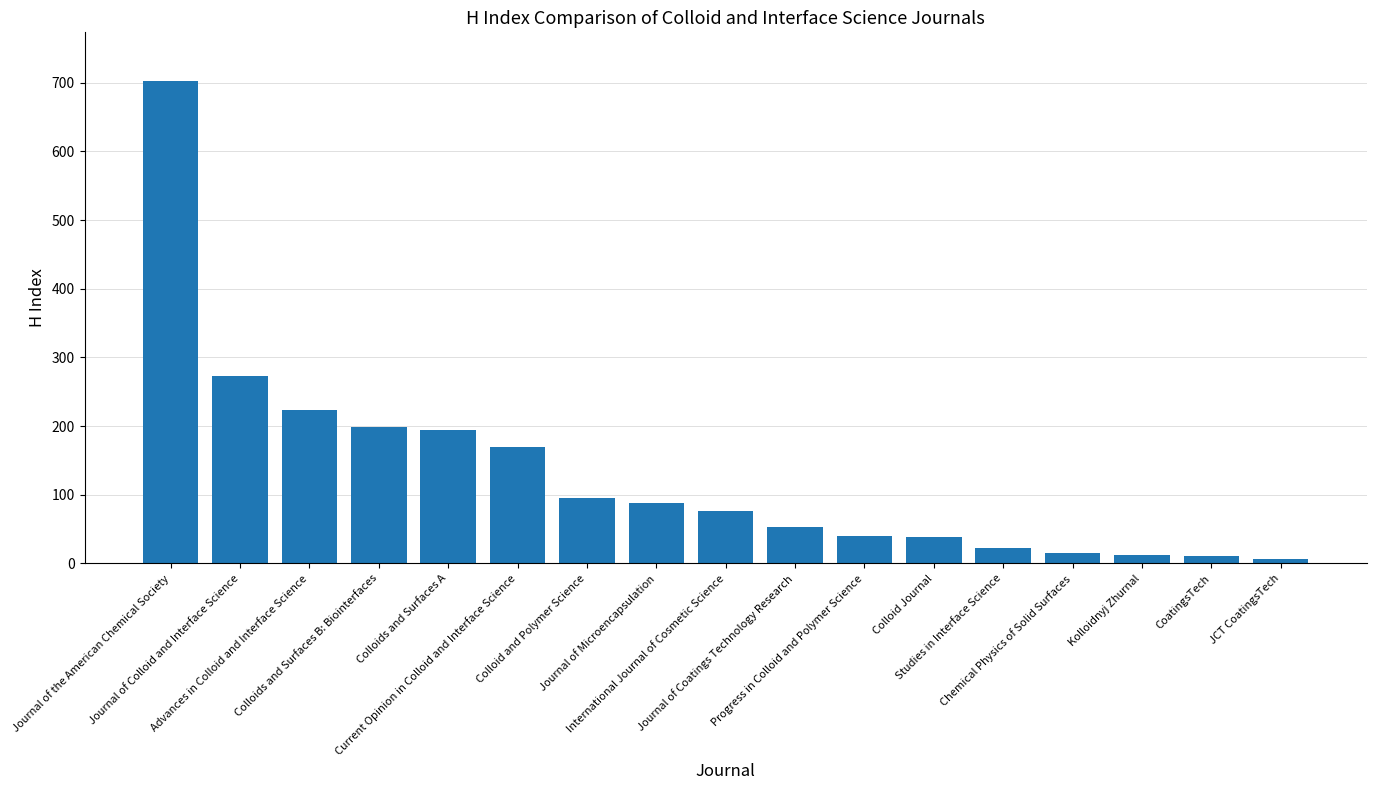

Is it true that the value at Journal of the American Chemical Society is 703?

True